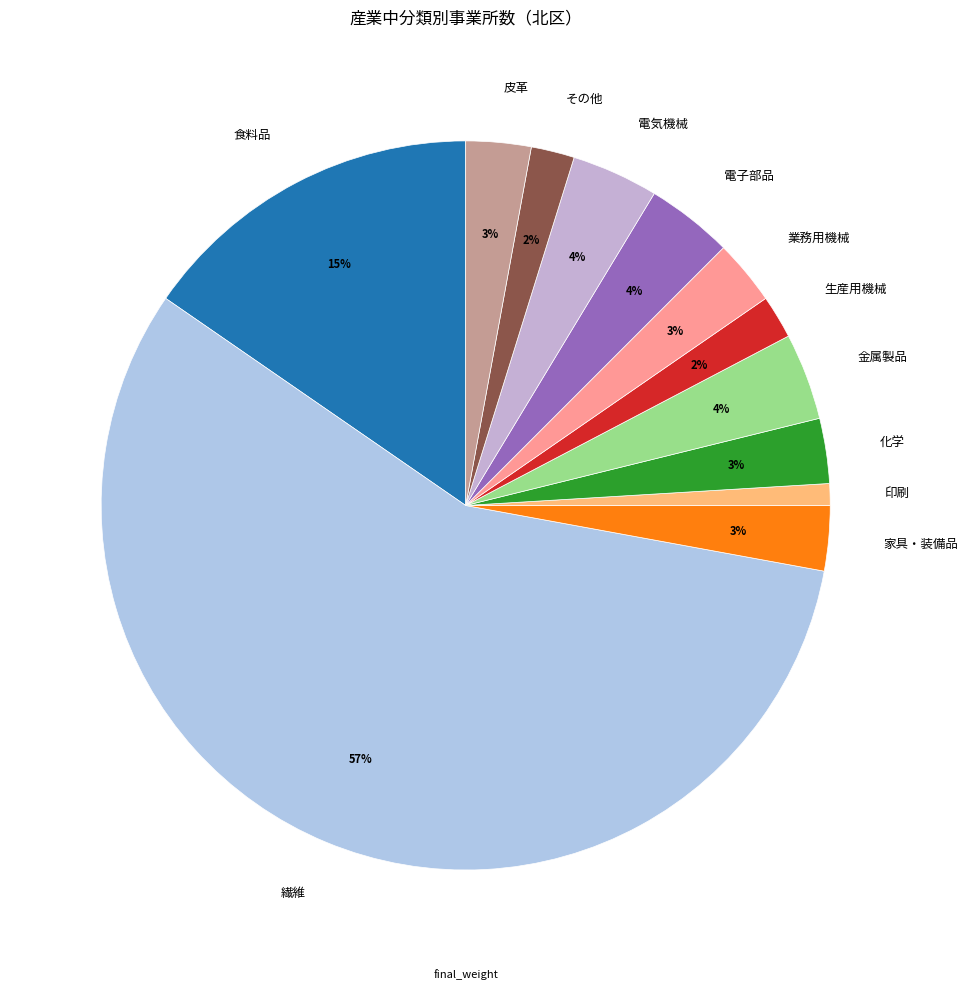

Which slice is the largest?

繊維